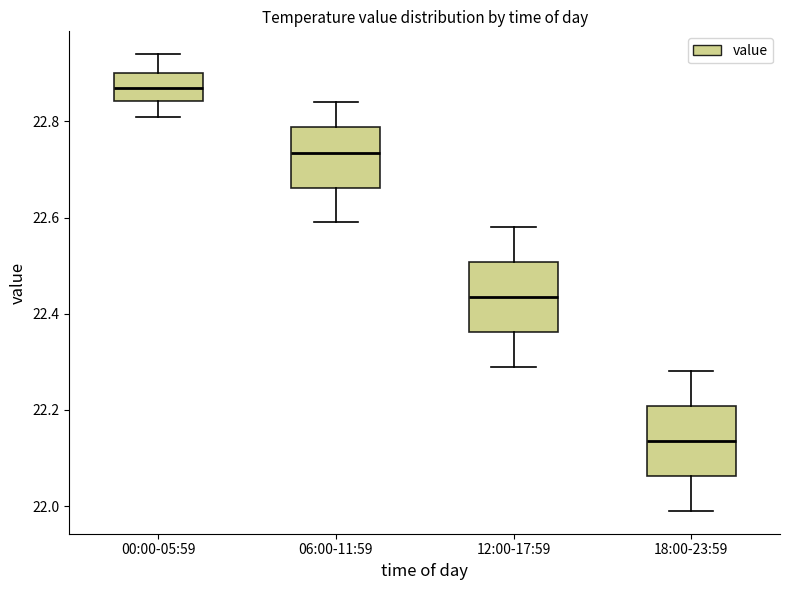

Which box has the highest median line?

00:00-05:59